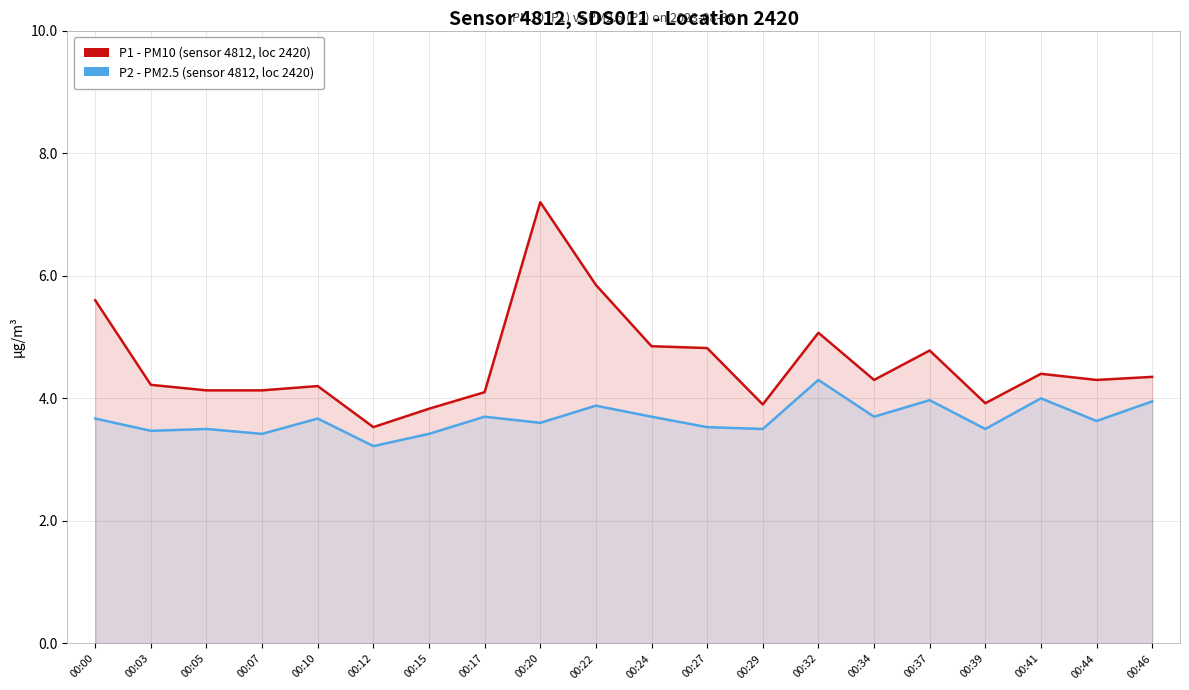

True or false: P1 (PM10) and P2 (PM2.5) cross at least once.

False